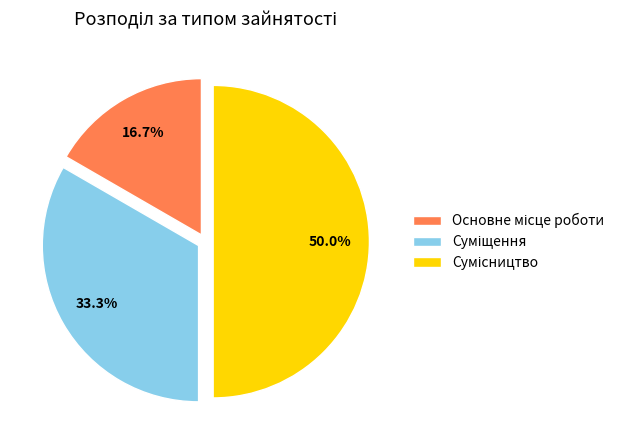

How many segments does this pie chart have?

3